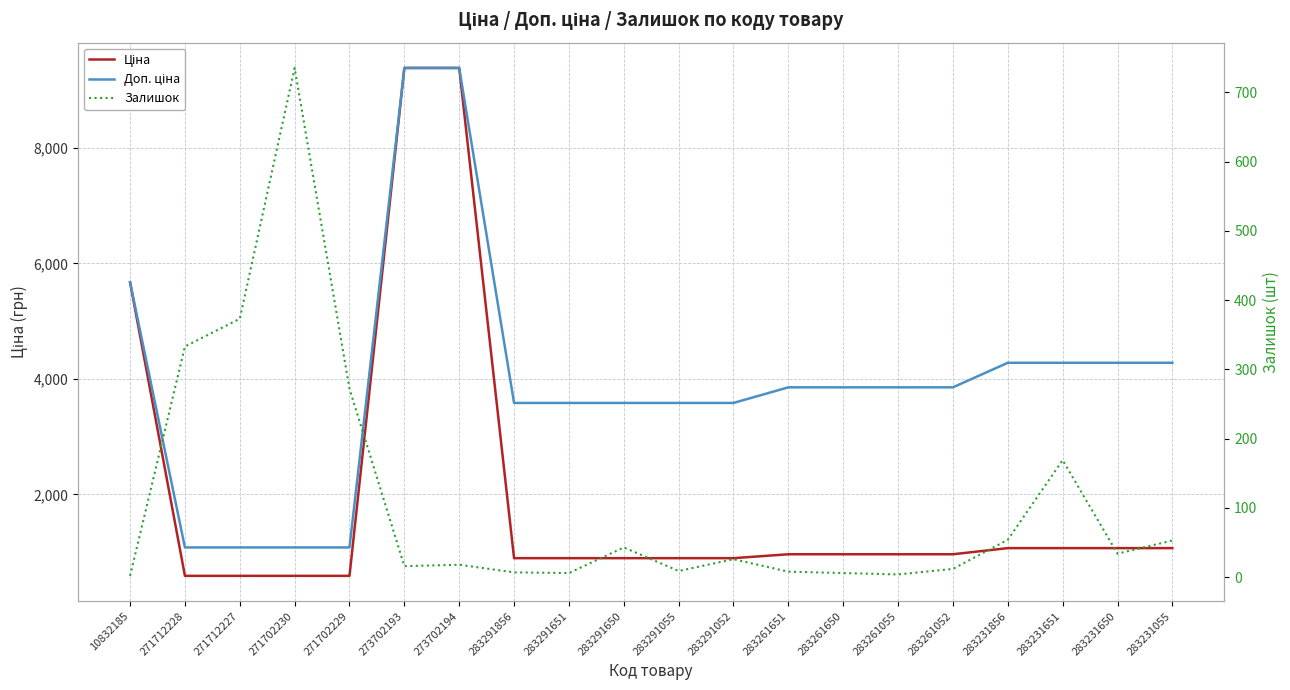

Where do Залишок and Ціна first cross each other?

271712227 and 271702230